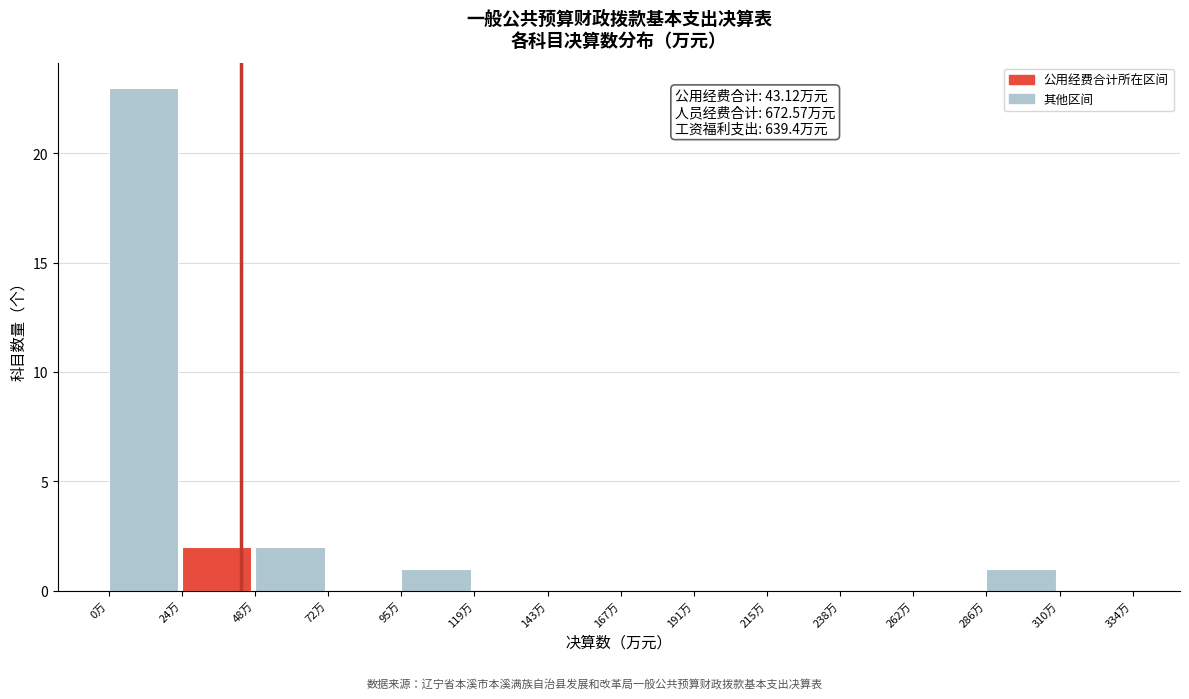

Which range on the x-axis has the tallest bar?

0 to 25